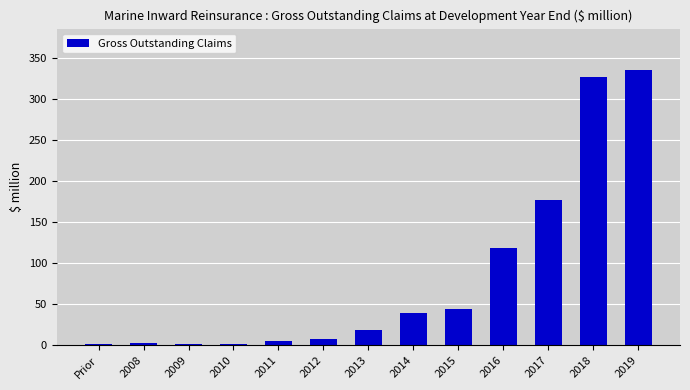

True or false: the data shows 25.3 at 2015.

False